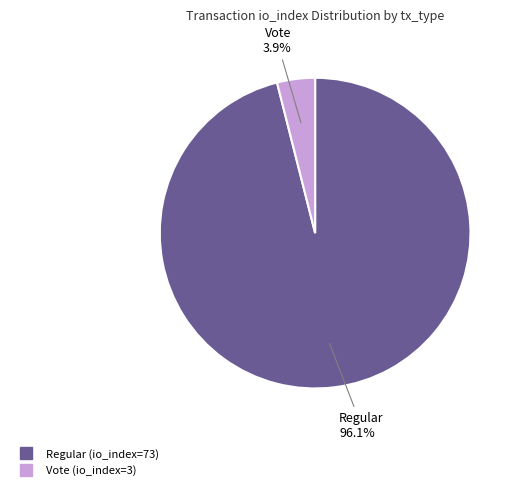

Is there a majority slice in this chart?

Yes